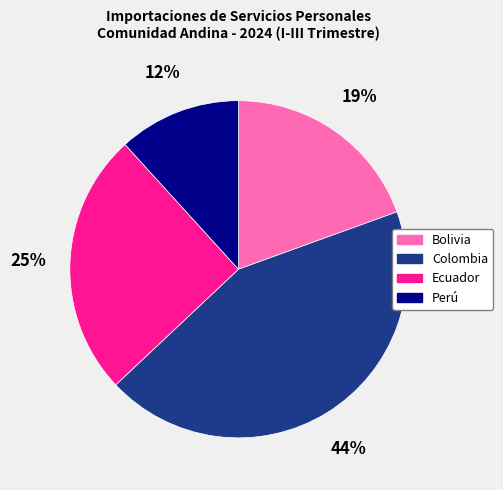

Rank the categories by value from lowest to highest.

Perú, Bolivia, Ecuador, Colombia